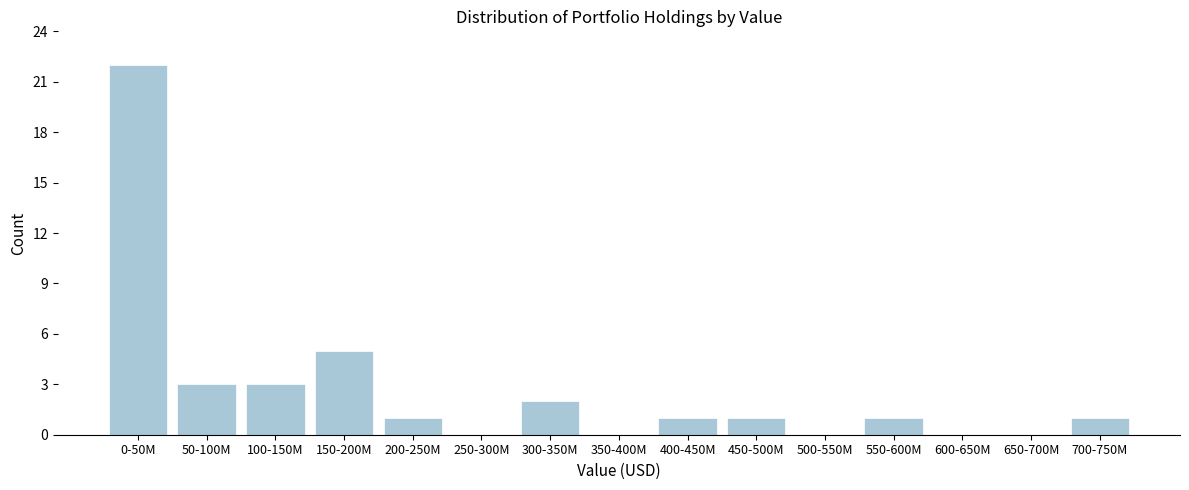

Reading left to right, extract all data points from this chart.

0-50M=22	50-100M=3	100-150M=3	150-200M=5	200-250M=1	250-300M=0	300-350M=2	350-400M=0	400-450M=1	450-500M=1	500-550M=0	550-600M=1	600-650M=0	650-700M=0	700-750M=1